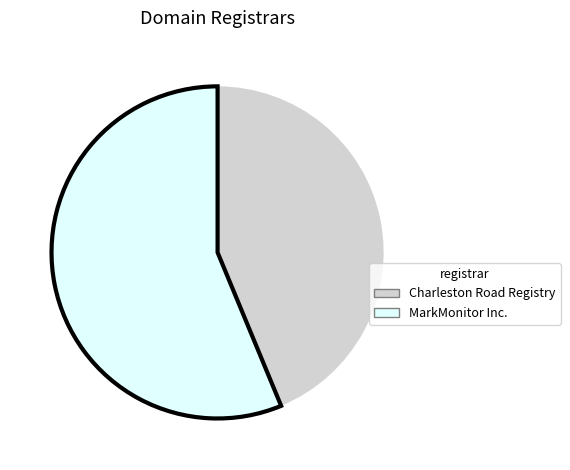

How many segments does this pie chart have?

2